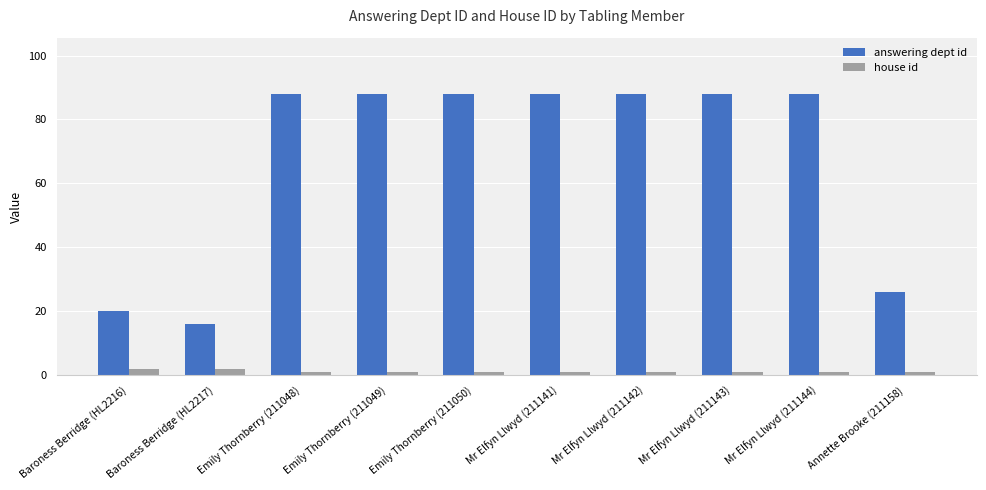

At how many categories does at least one series exceed 72?

7